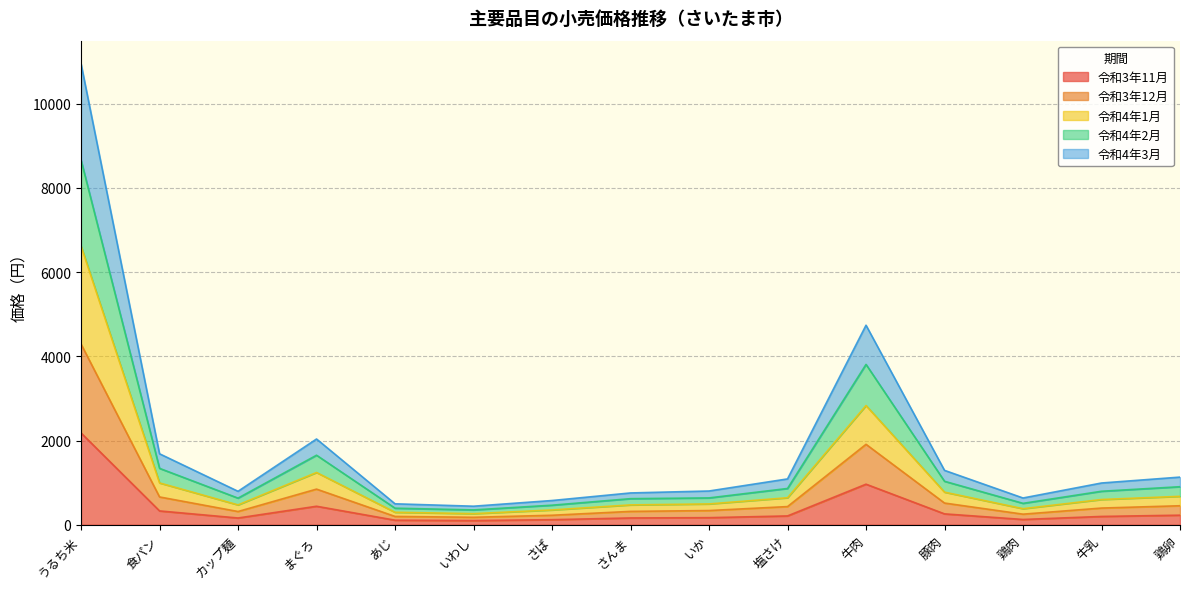

Does the chart have visible grid lines?

Yes